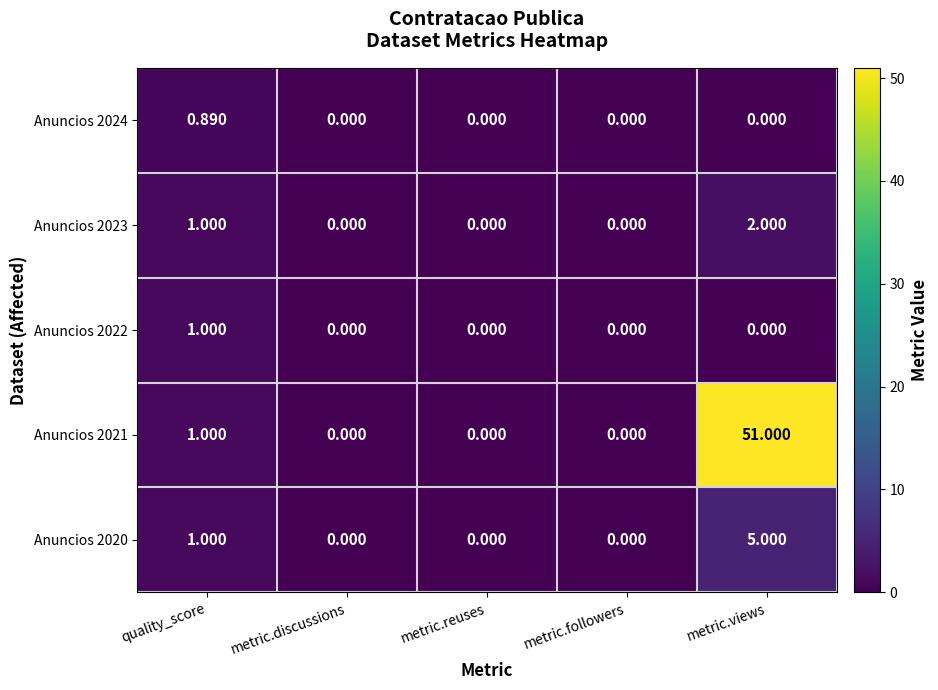

At which category is the sum across all series the highest?

metric.views